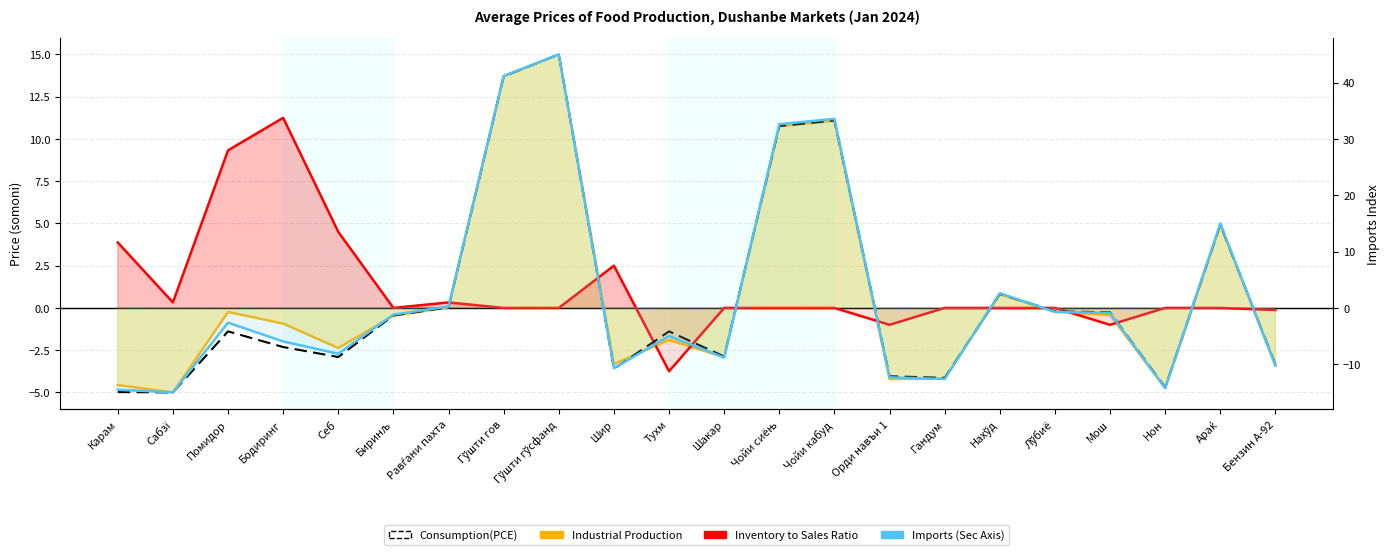

Rank the series at Орди навъи 1 from highest to lowest value.

Inventory to Sales Ratio, Consumption(PCE), Industrial Production, Imports (Sec Axis)